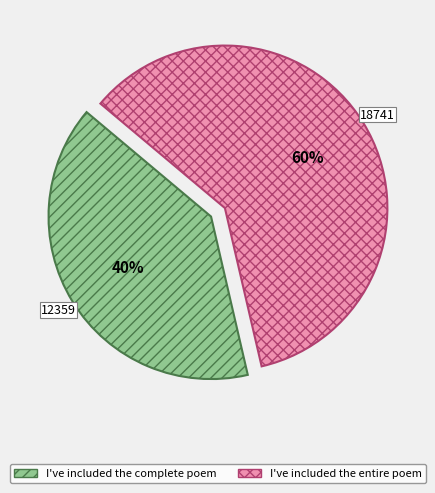

True or false: I've included the complete poem accounts for 40% of the total.

True